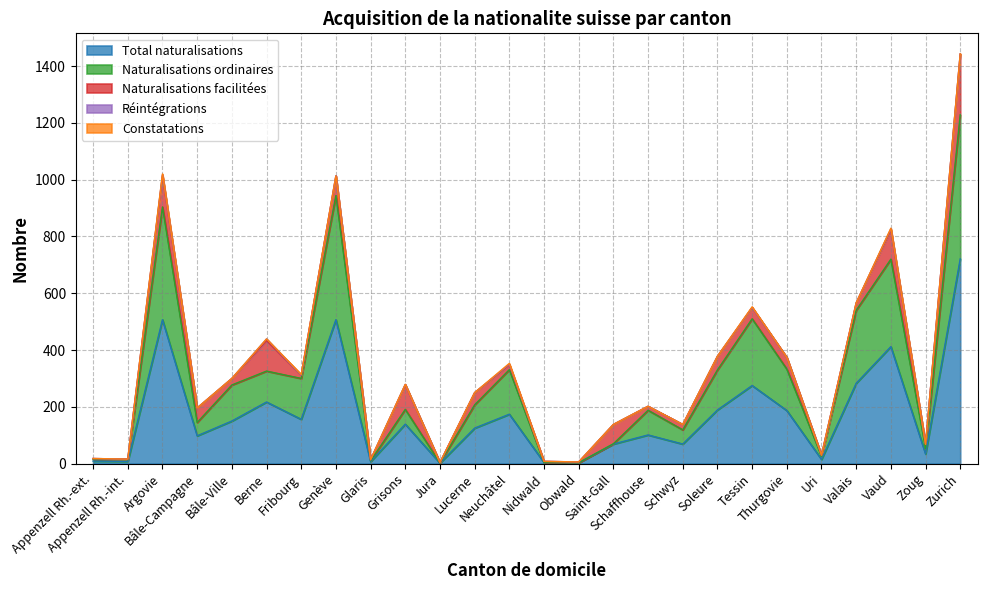

Between Neuchâtel and Grisons, which is larger?

Neuchâtel